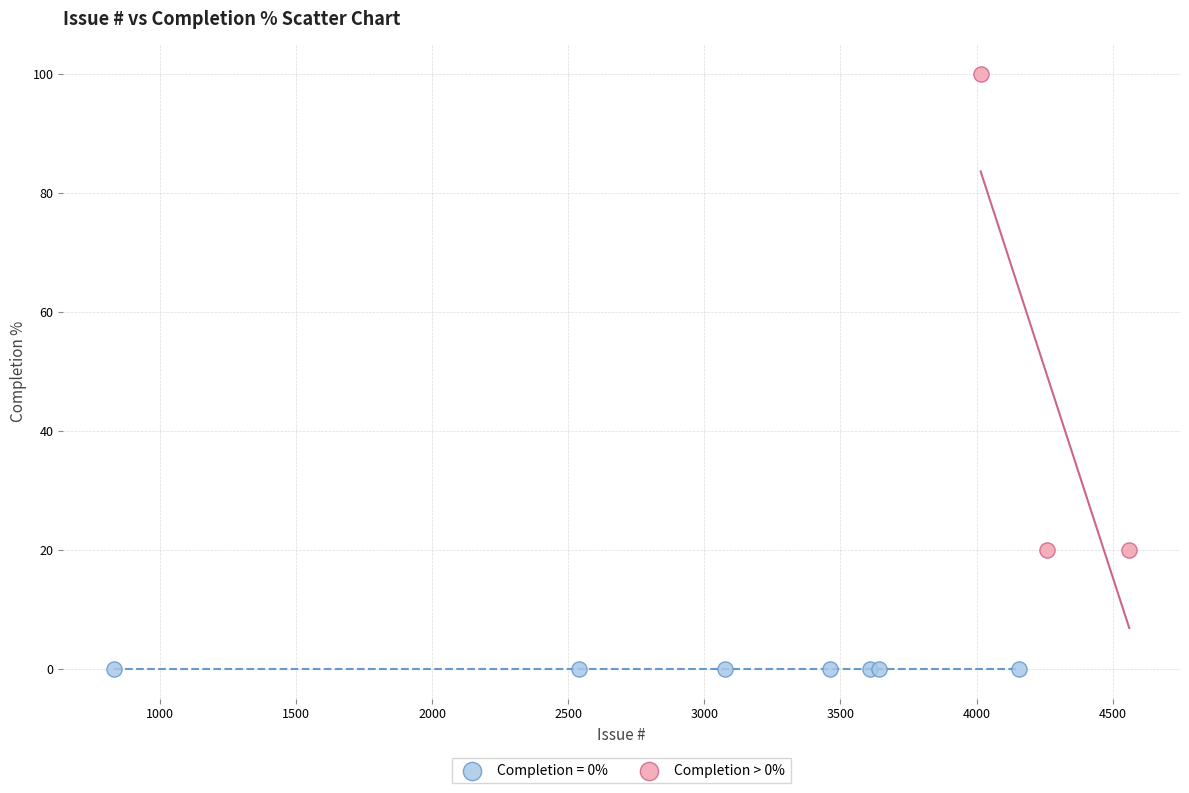

Which series reaches the minimum Y coordinate?

Completion = 0%